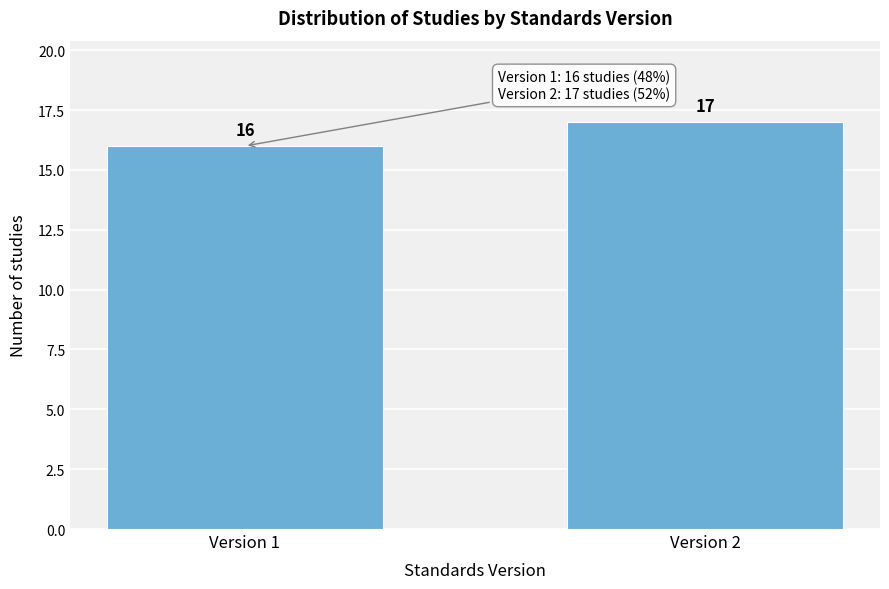

Reading left to right, transcribe all the data shown in this chart.

16	17